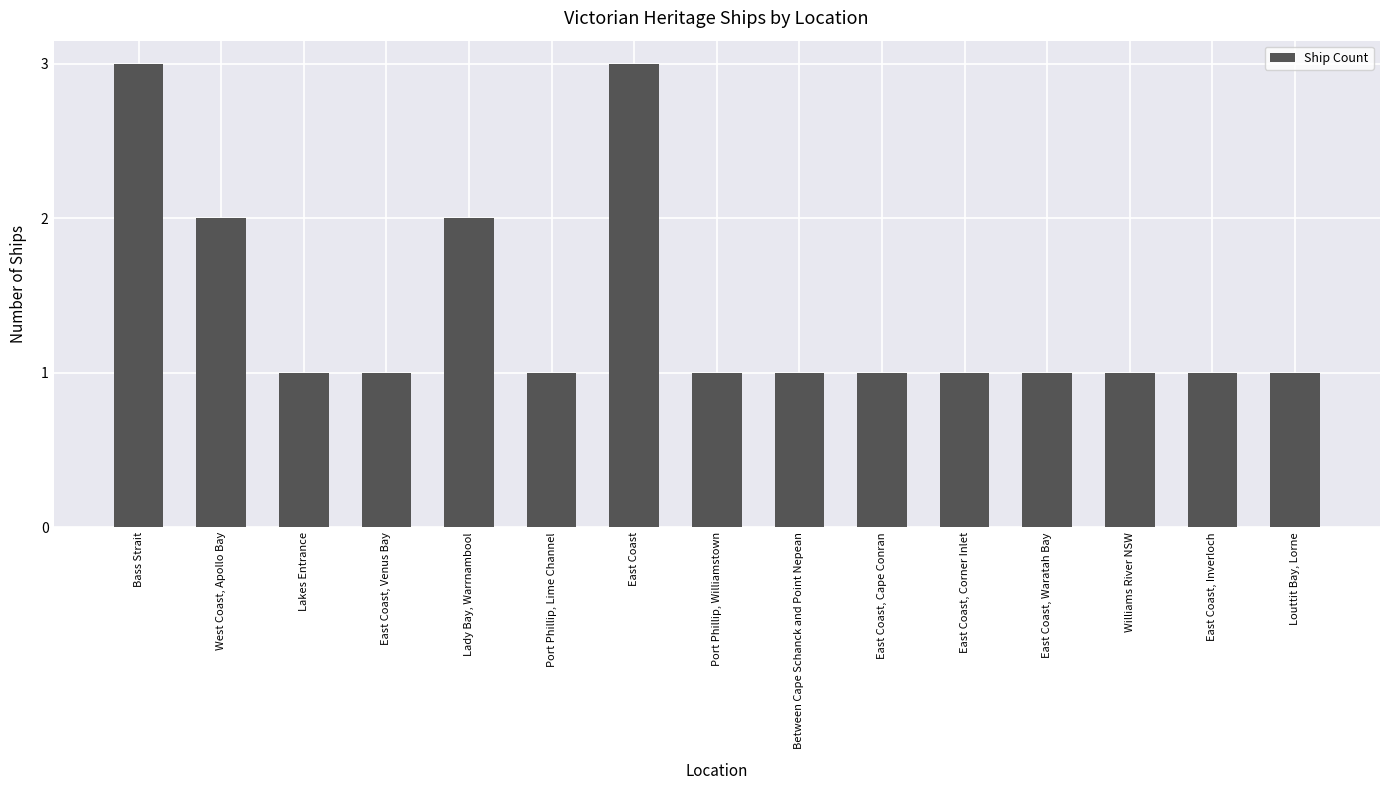

What is the sum of all values?

21